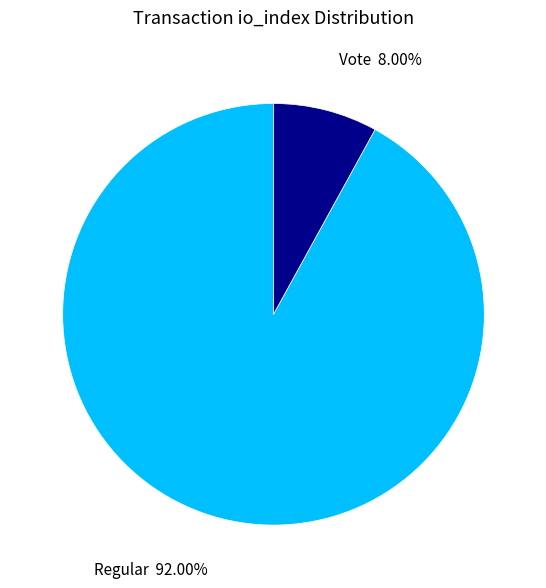

Does any single category account for the majority?

Yes